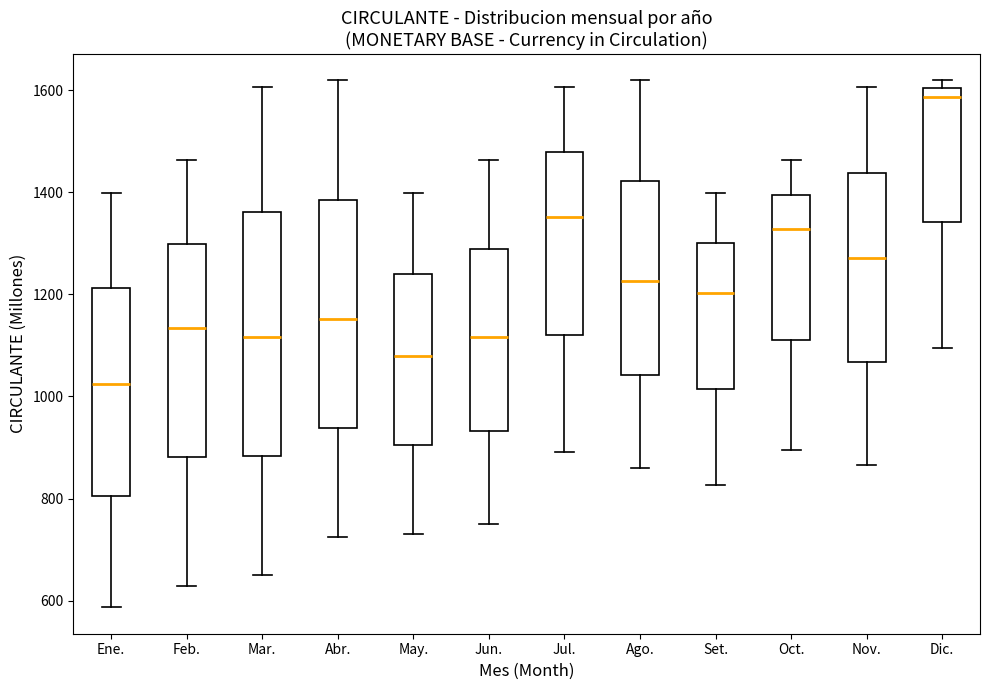

Where is the upper edge of the box for Set. on the y-axis? The values are not printed on the chart, so give them approximately, as read against the axis.

1300